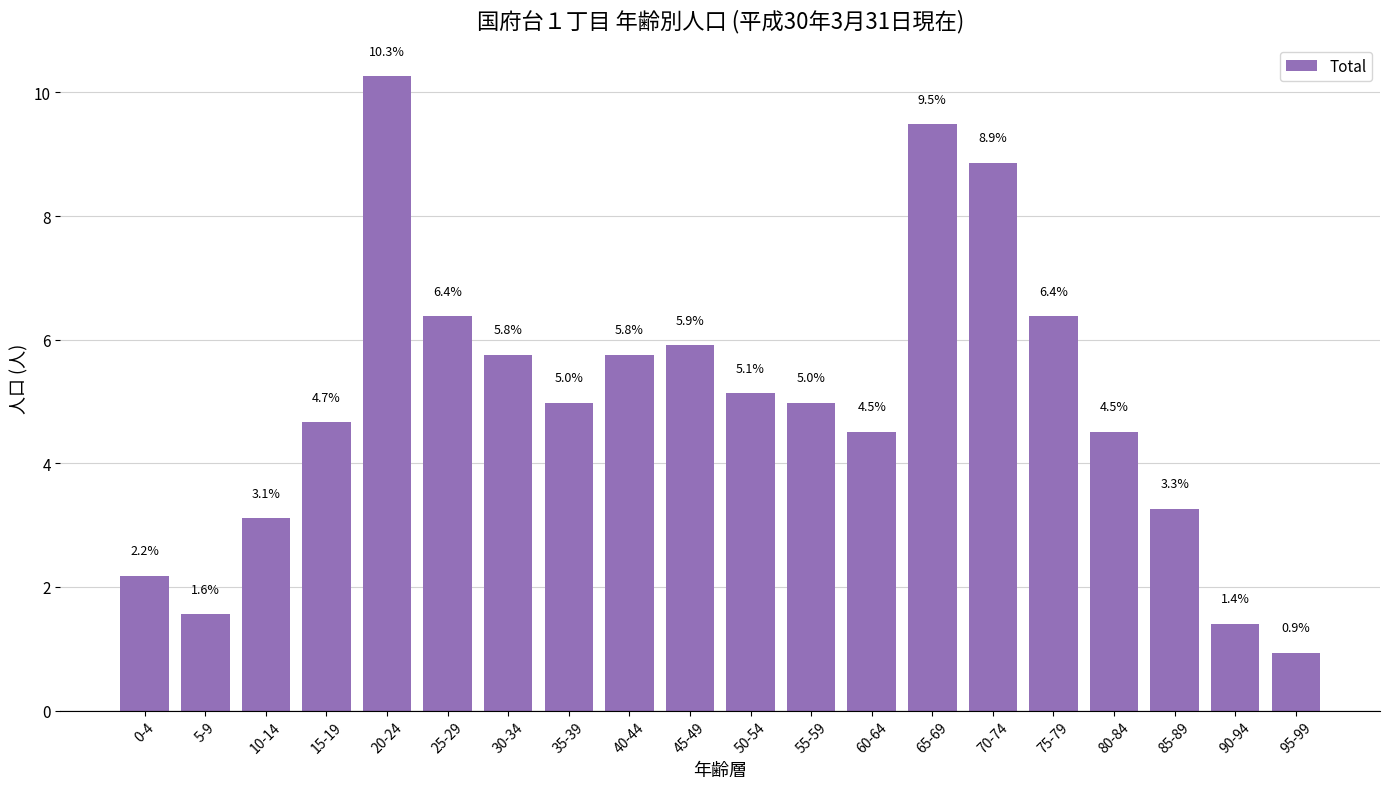

What is the average value?

5.0